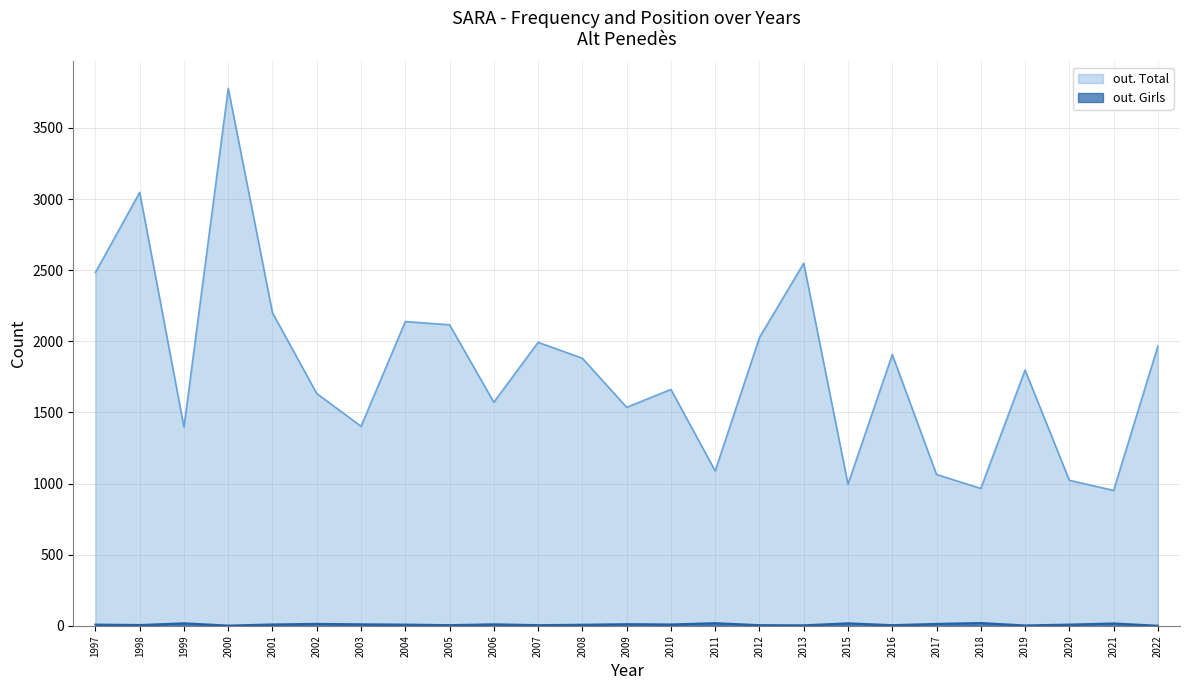

At how many categories does at least one series exceed 3244?

1